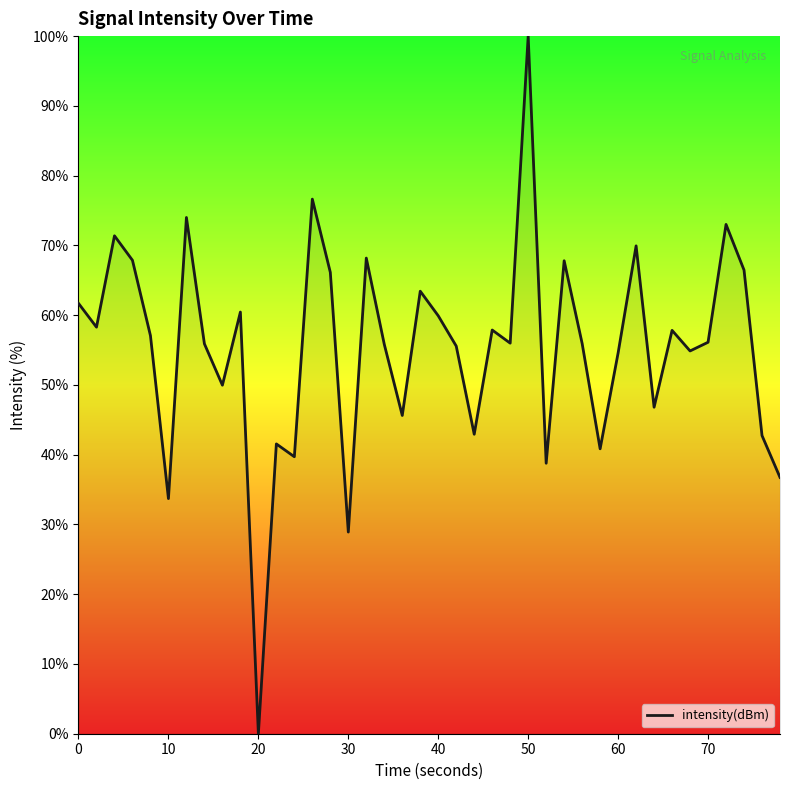

What is the difference between the maximum and minimum values?

100.0